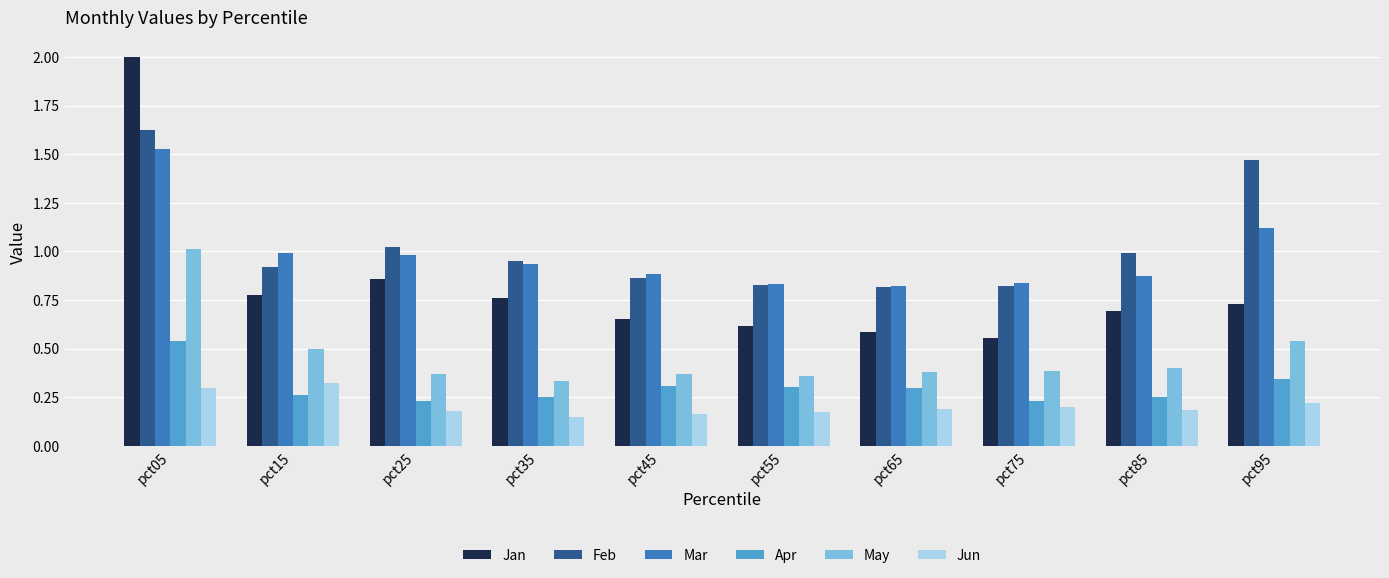

The value of Jun at pct95 is 0.4. True or false?

False